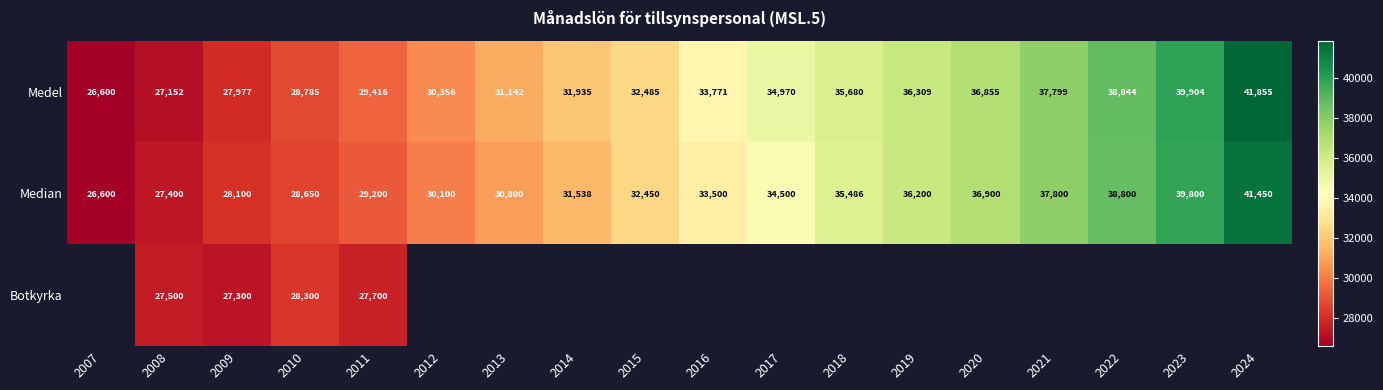

List the labels in order of Median value, smallest first.

2007, 2008, 2009, 2010, 2011, 2012, 2013, 2014, 2015, 2016, 2017, 2018, 2019, 2020, 2021, 2022, 2023, 2024